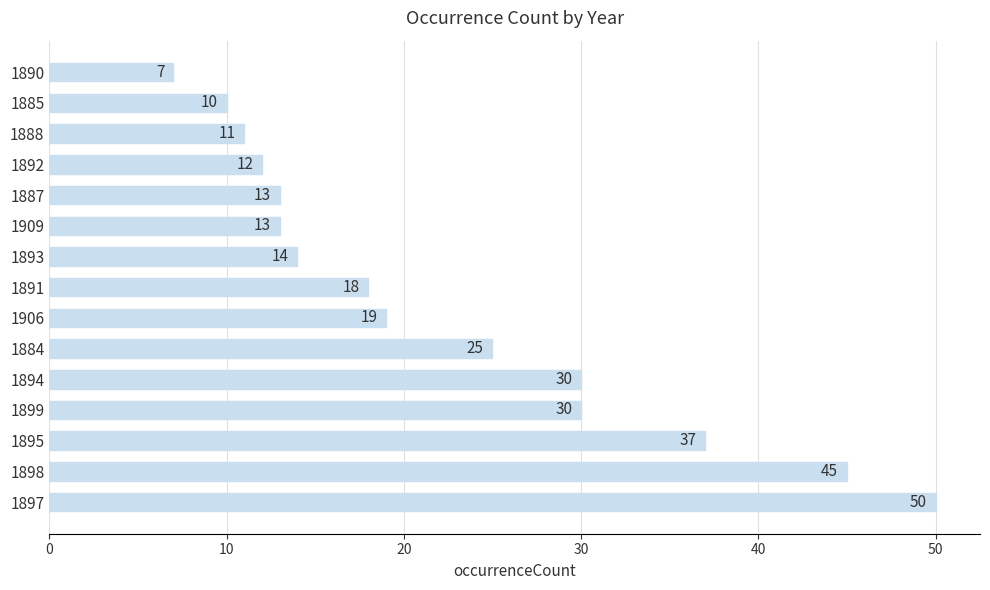

Between 1909 and 1895, which is larger?

1895